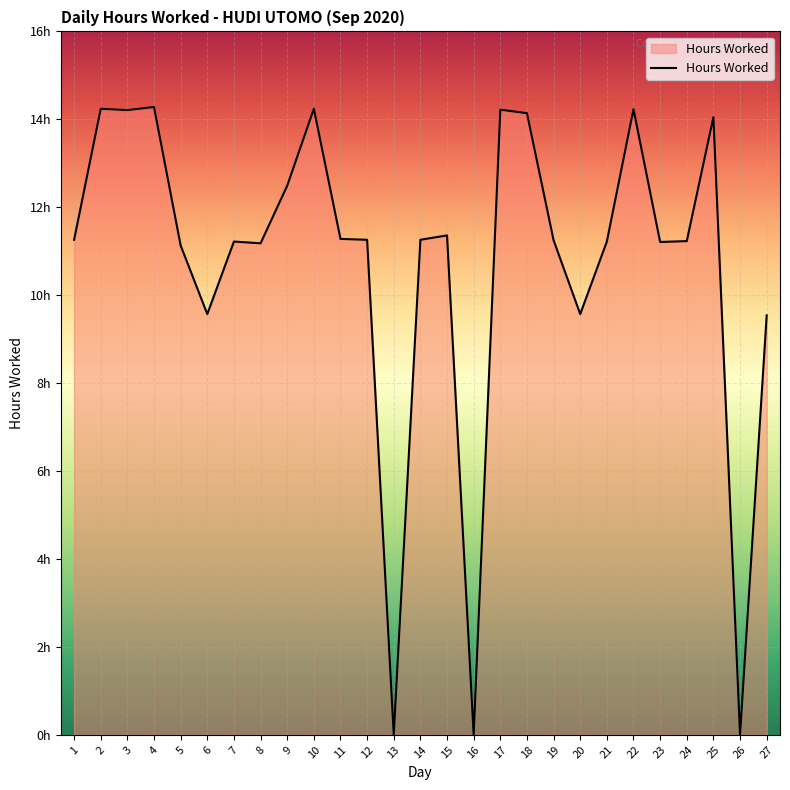

What is the approximate value at 11?

11.3